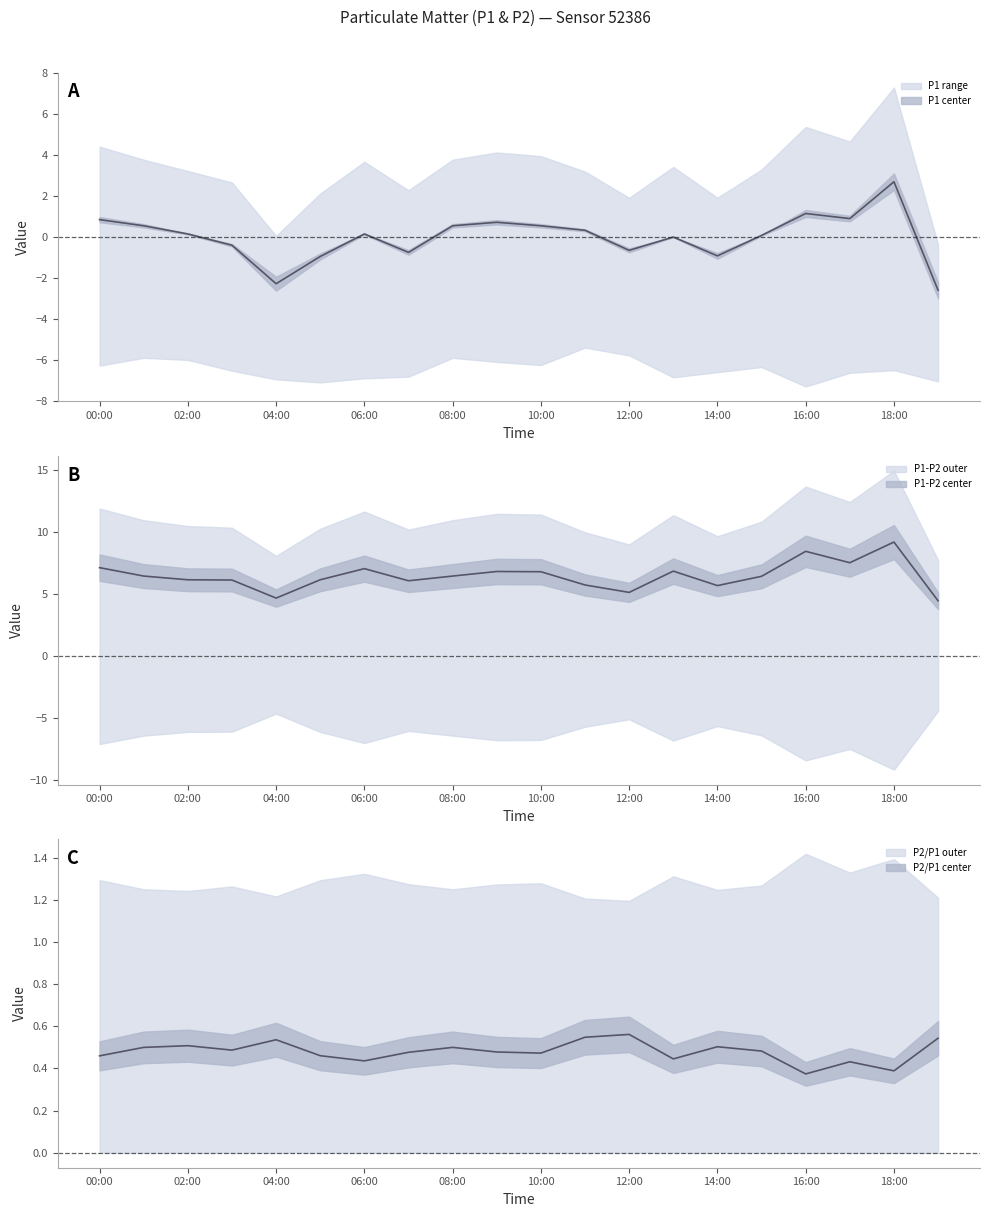

Does the chart display data point markers on the line(s)?

No